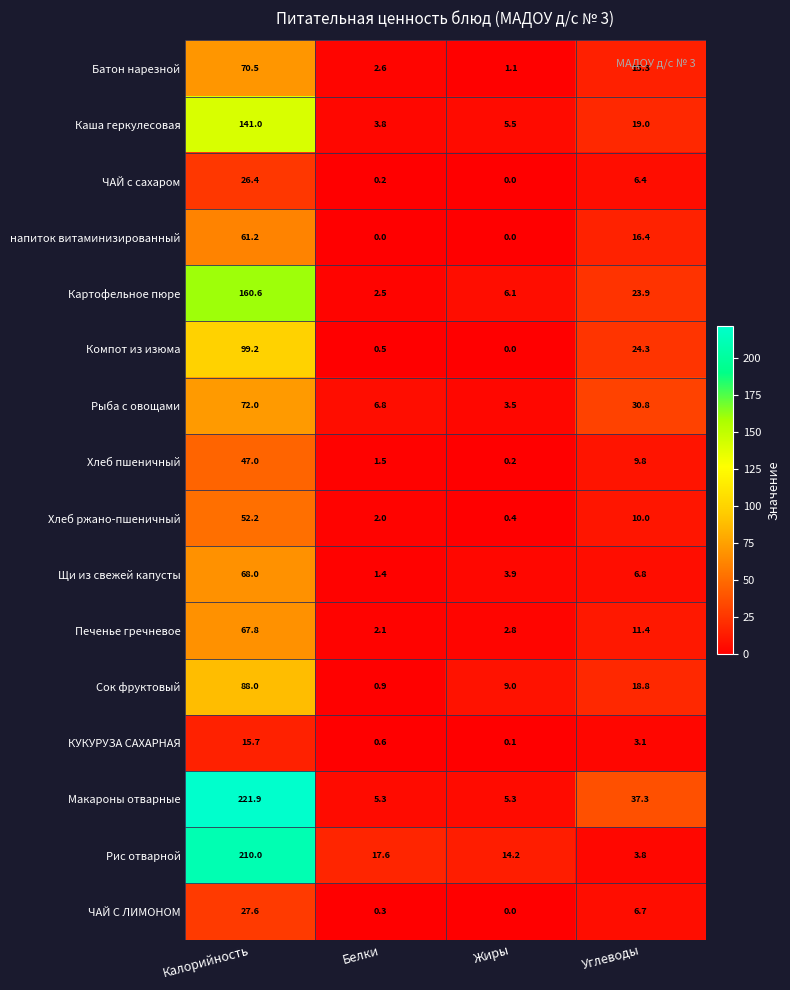

Where is Хлеб ржано-пшеничный nearest to the value 26?

Углеводы